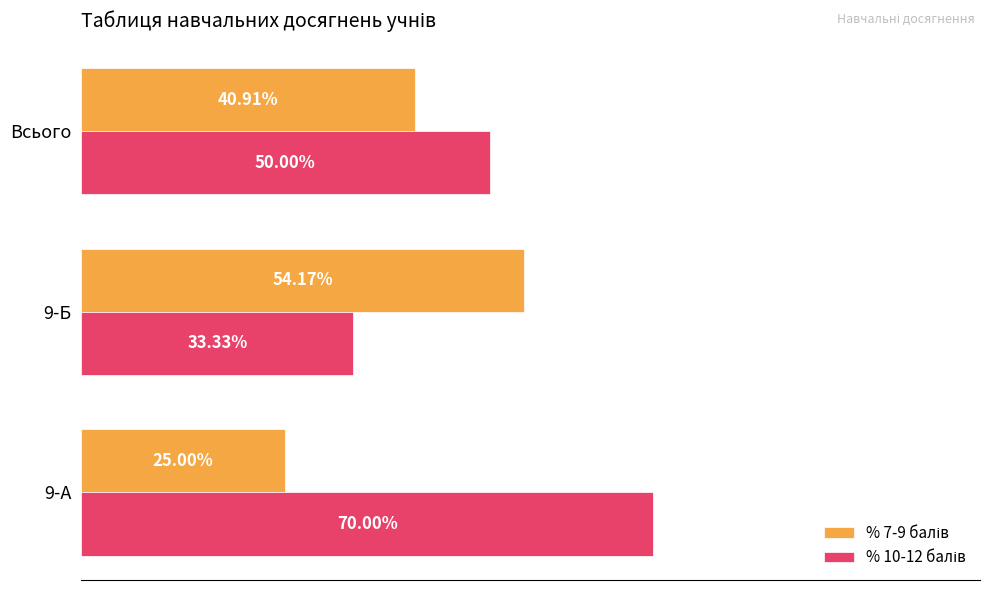

At which category is the sum across all series the highest?

9-А